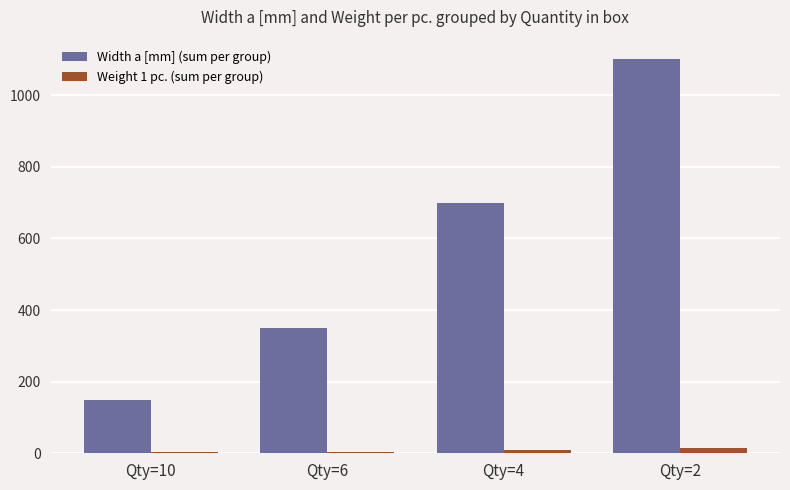

Count the number of categories in the chart.

4